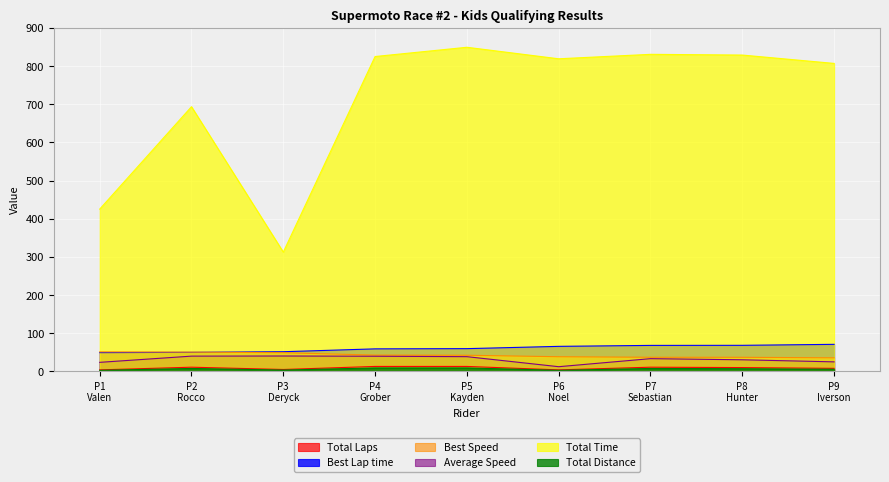

What is the lowest value of the Best Lap time series?

49.2